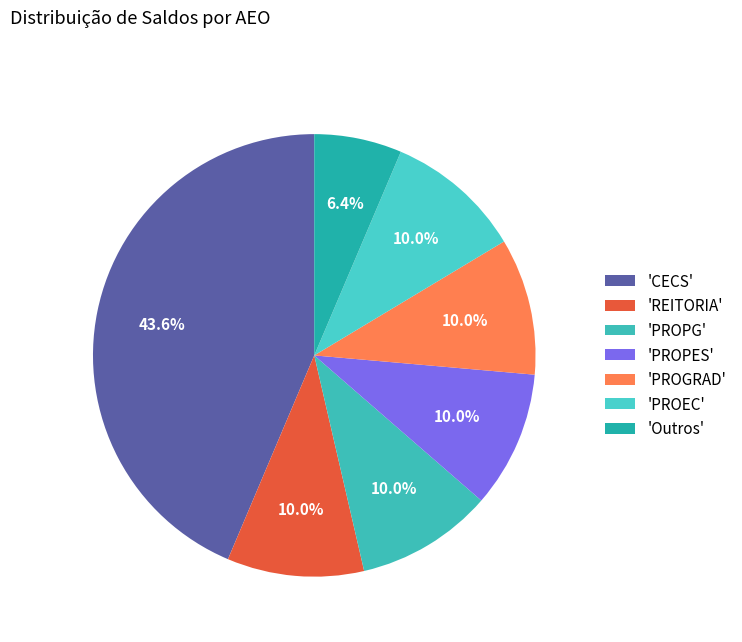

How many segments does this pie chart have?

7